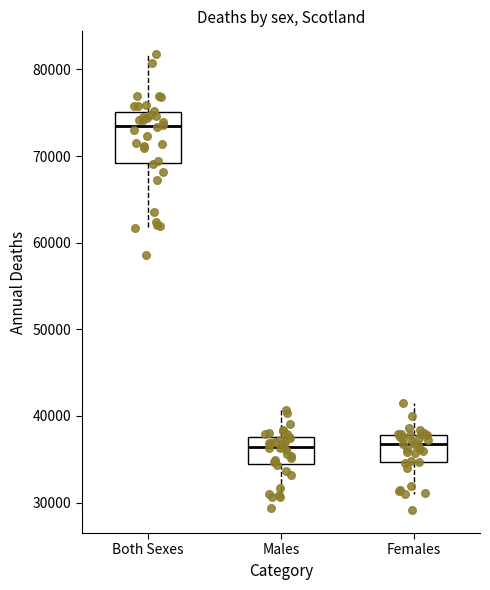

Which box is the tallest, from its lower edge to its upper edge?

Both Sexes